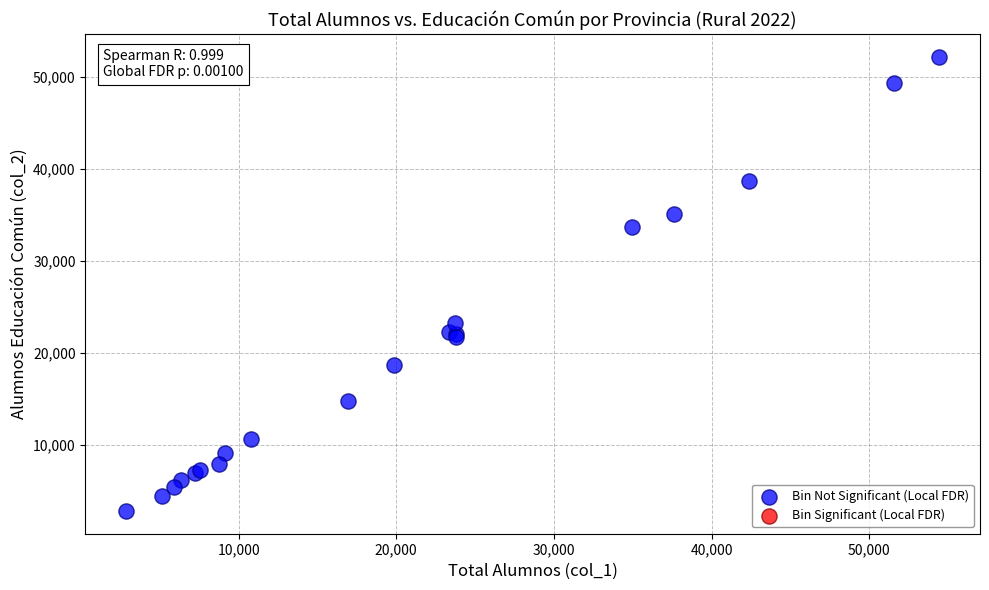

What Y value in the scatter plot is closest to 27507?

23241